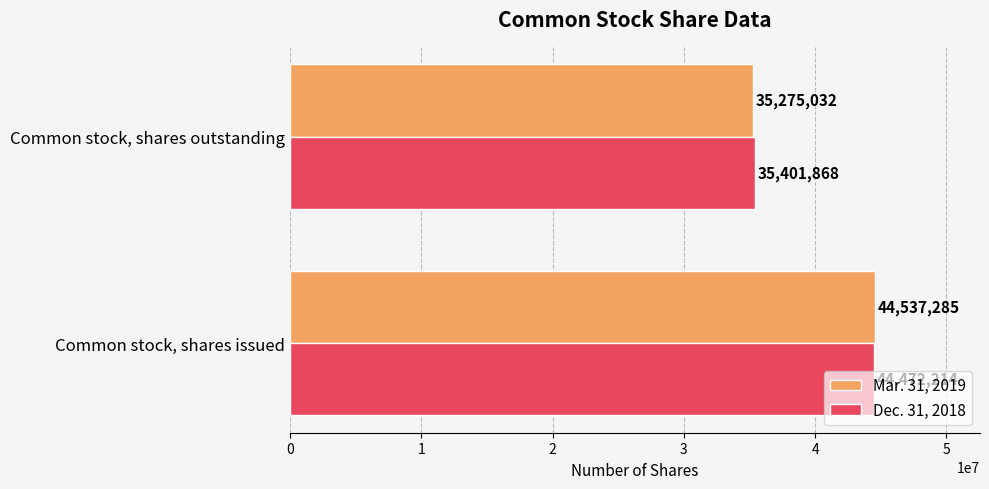

List the series in order of their peak value, lowest first.

Dec. 31, 2018, Mar. 31, 2019